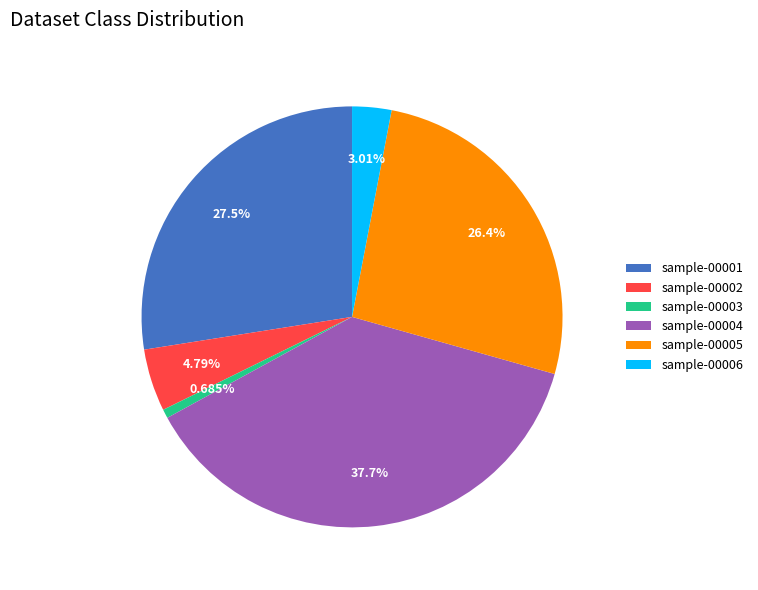

Is there any slice that represents more than half of the pie?

No